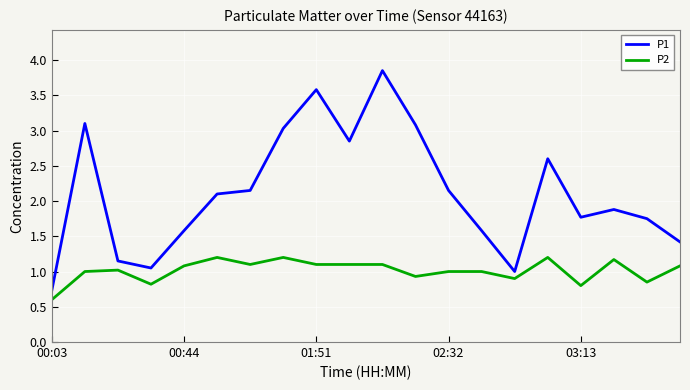

List the series in order of their peak value, highest first.

P1, P2